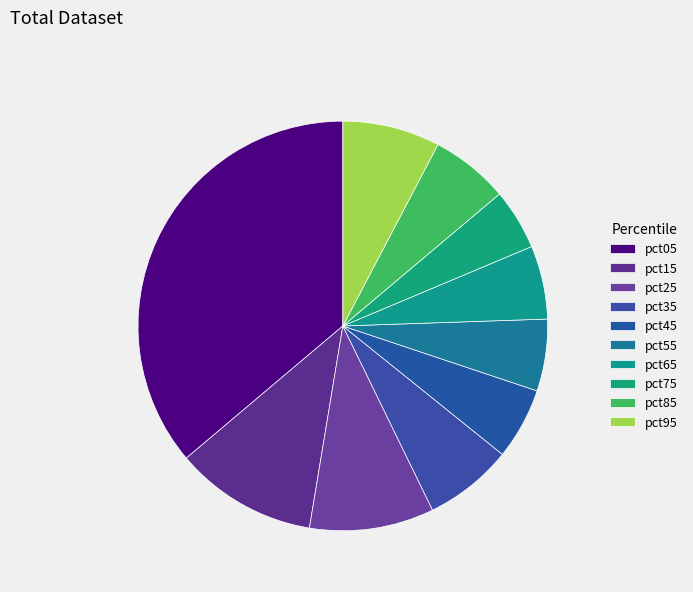

Is it true that pct75 is 5% of the pie?

True